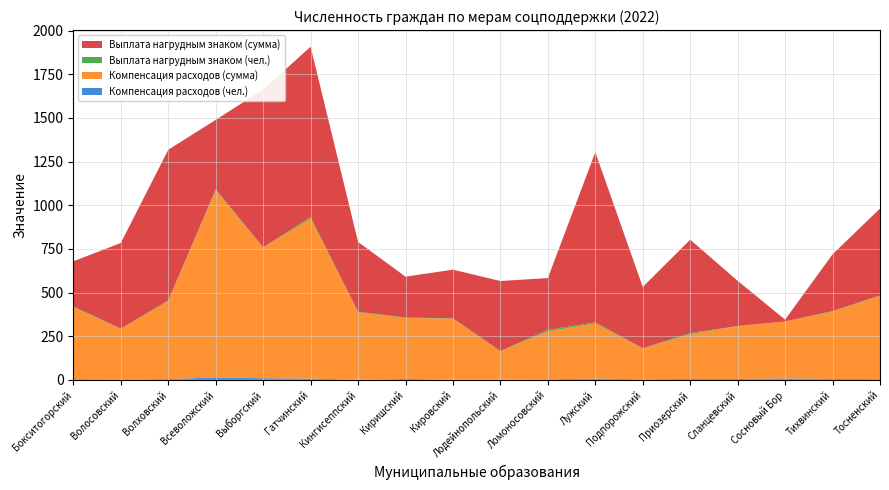

Reading right to left, list all the values displayed in this chart.

Компенсация расходов (чел.): Тосненский=4	Тихвинский=5	Сосновый Бор=8	Сланцевский=5	Приозерский=5	Подпорожский=3	Лужский=7	Ломоносовский=3	Лодейнопольский=1	Кировский=1	Киришский=5	Кингисеппский=1	Гатчинский=7	Выборгский=9	Всеволожский=14	Волховский=4	Волосовский=3	Бокситогорский=4
Компенсация расходов (сумма): Тосненский=477	Тихвинский=386	Сосновый Бор=326	Сланцевский=302	Приозерский=256	Подпорожский=176	Лужский=316	Ломоносовский=275	Лодейнопольский=163	Кировский=349	Киришский=350	Кингисеппский=385	Гатчинский=917	Выборгский=748	Всеволожский=1071	Волховский=447	Волосовский=289	Бокситогорский=412
Выплата нагрудным знаком (чел.): Тосненский=2	Тихвинский=3	Сосновый Бор=0	Сланцевский=1	Приозерский=7	Подпорожский=2	Лужский=6	Ломоносовский=8	Лодейнопольский=1	Кировский=2	Киришский=2	Кингисеппский=4	Гатчинский=8	Выборгский=2	Всеволожский=6	Волховский=4	Волосовский=1	Бокситогорский=5
Выплата нагрудным знаком (сумма): Тосненский=498	Тихвинский=325	Сосновый Бор=11	Сланцевский=259	Приозерский=535	Подпорожский=351	Лужский=975	Ломоносовский=297	Лодейнопольский=401	Кировский=279	Киришский=234	Кингисеппский=400	Гатчинский=976	Выборгский=904	Всеволожский=398	Волховский=863	Волосовский=491	Бокситогорский=258